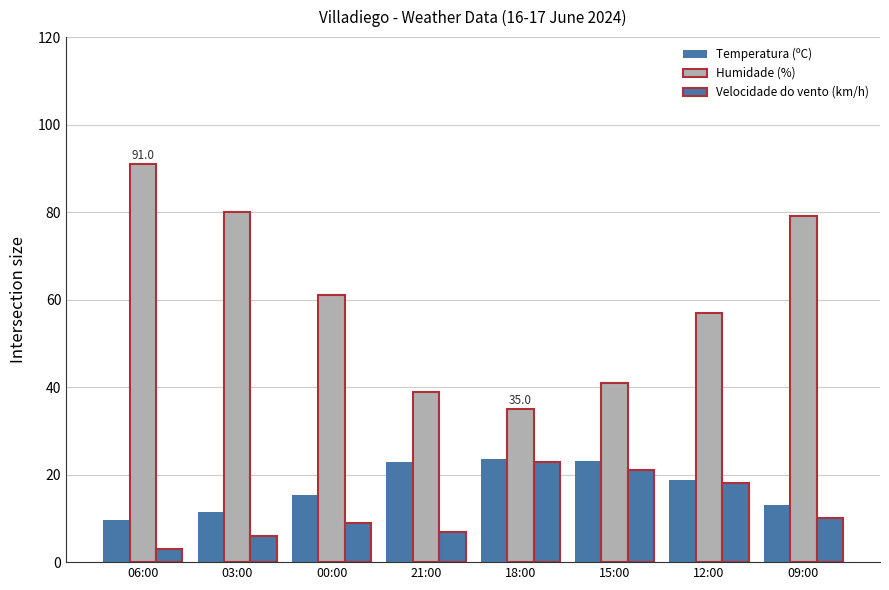

What is the difference between the highest and lowest values at 21:00?

32.0